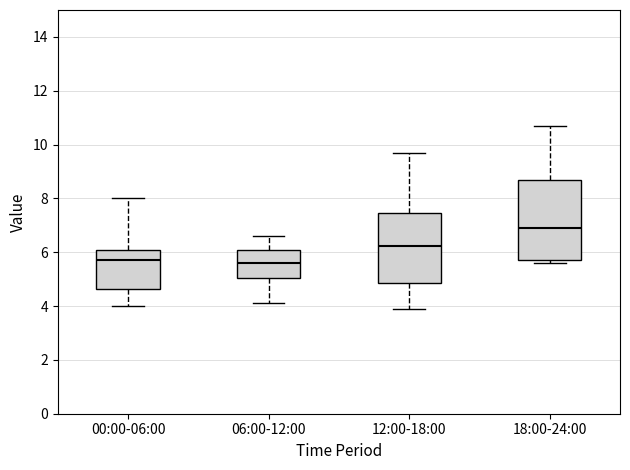

Where does the median line of the box for 12:00-18:00 sit on the y-axis? The values are not printed on the chart, so give them approximately, as read against the axis.

6.2